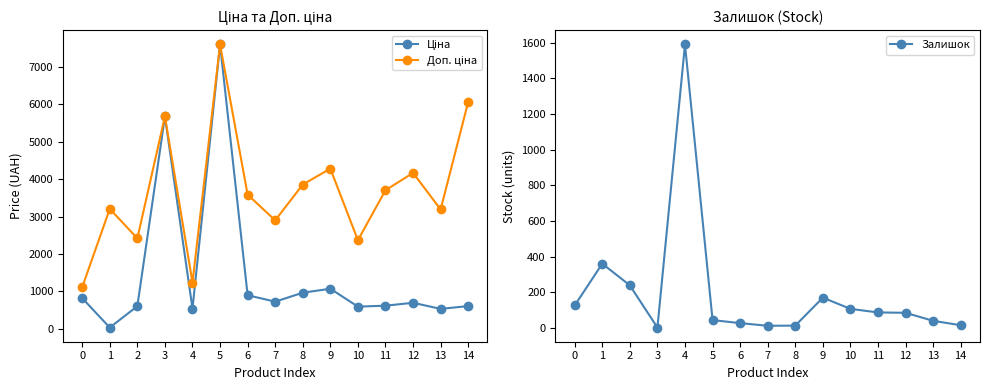

What is the spread (max minus min) of values at 0?

984.2